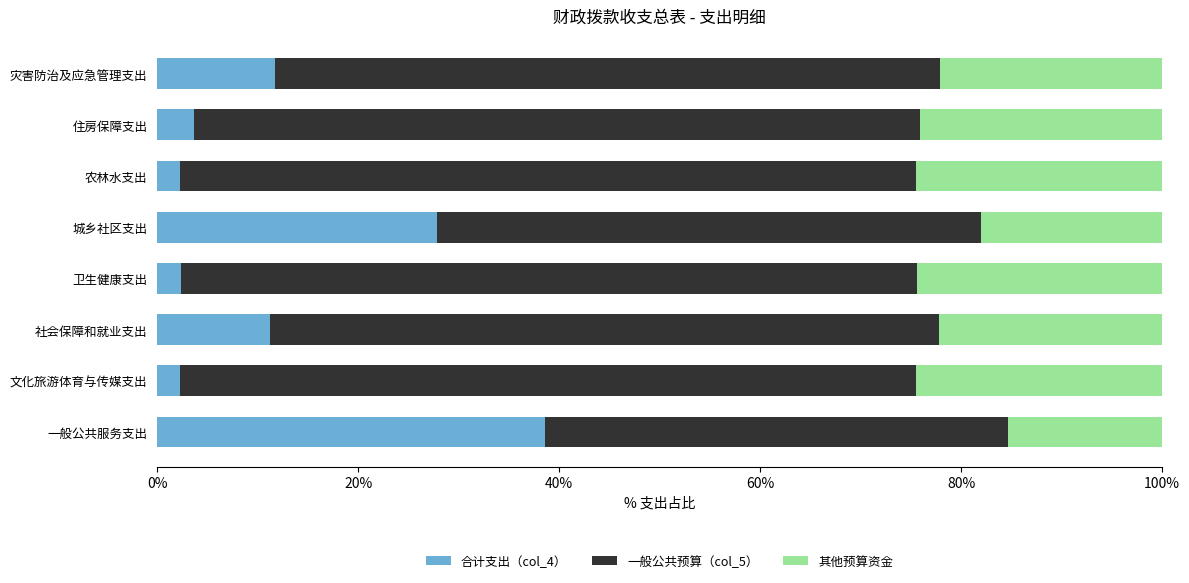

What are all the series names shown in the legend?

合计支出（col_4）, 一般公共预算（col_5）, 其他预算资金